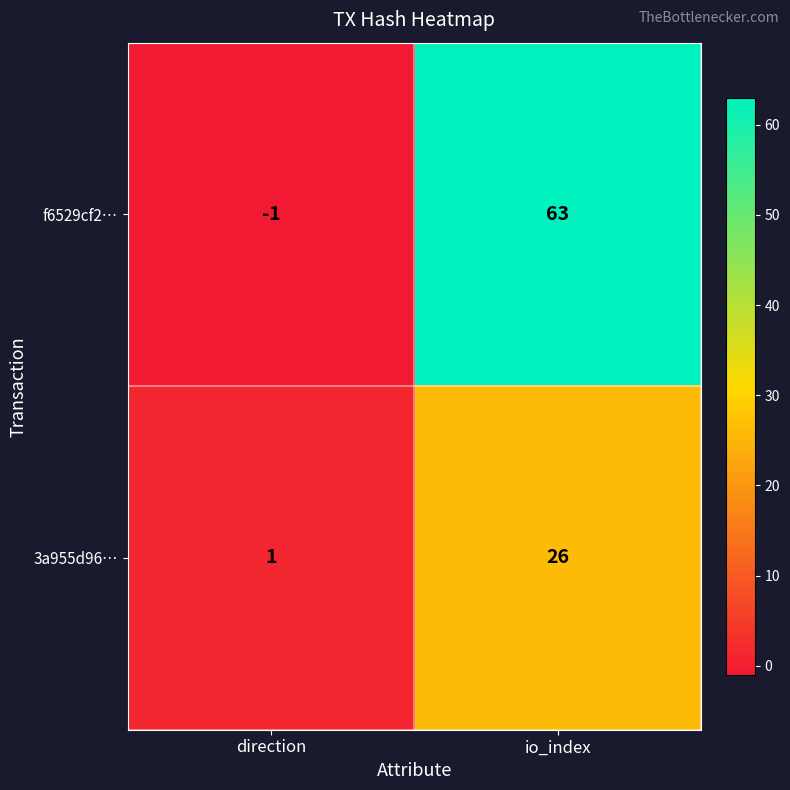

The value of 3a955d96… at io_index is 26. True or false?

True